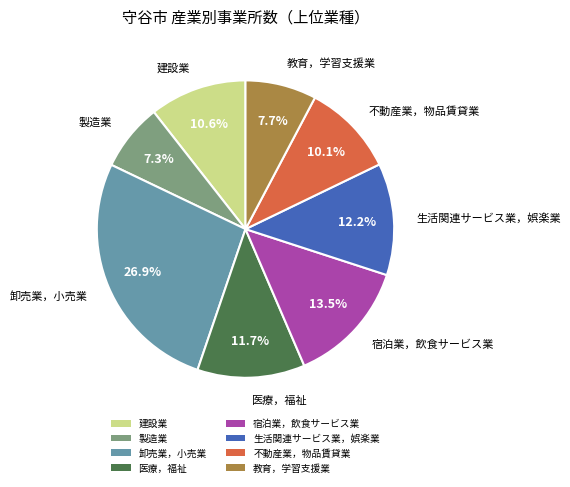

Which has a higher value, 製造業 or 卸売業，小売業?

卸売業，小売業